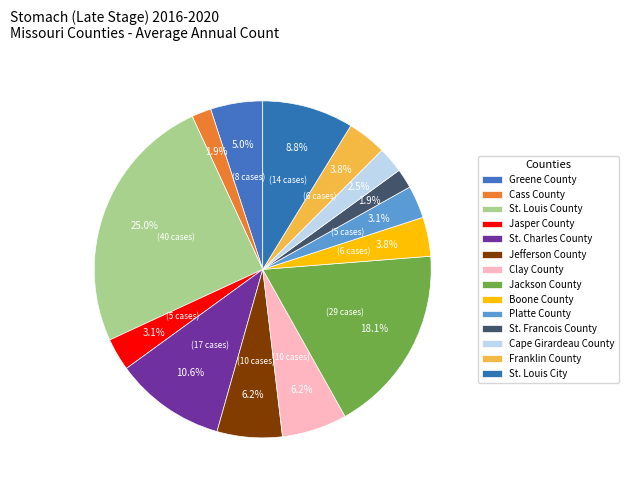

How many segments does this pie chart have?

14